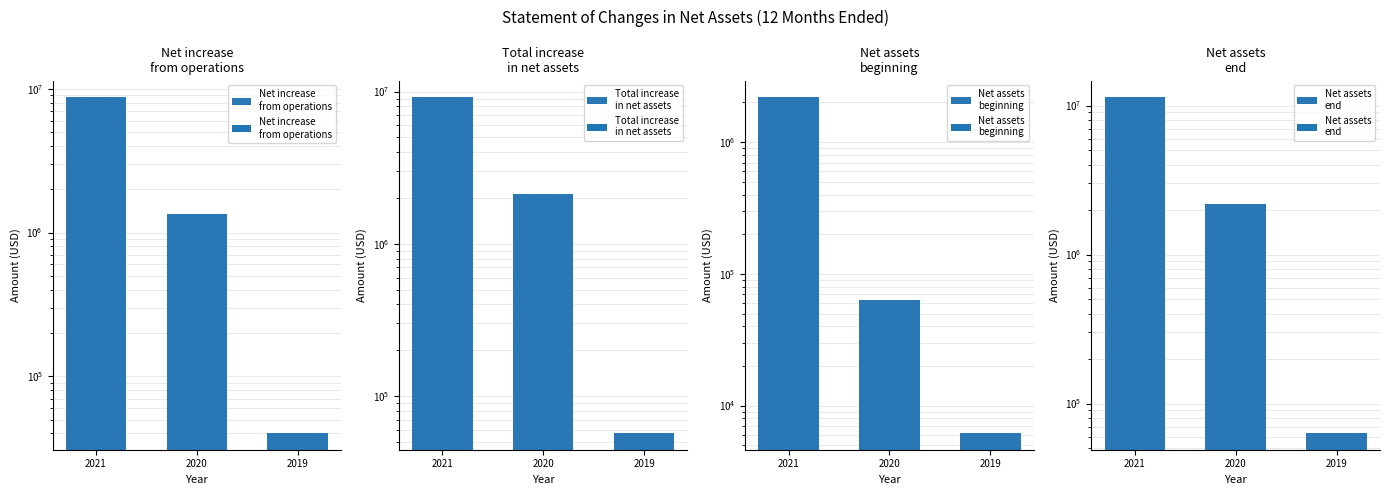

What is the smallest value displayed?

6200